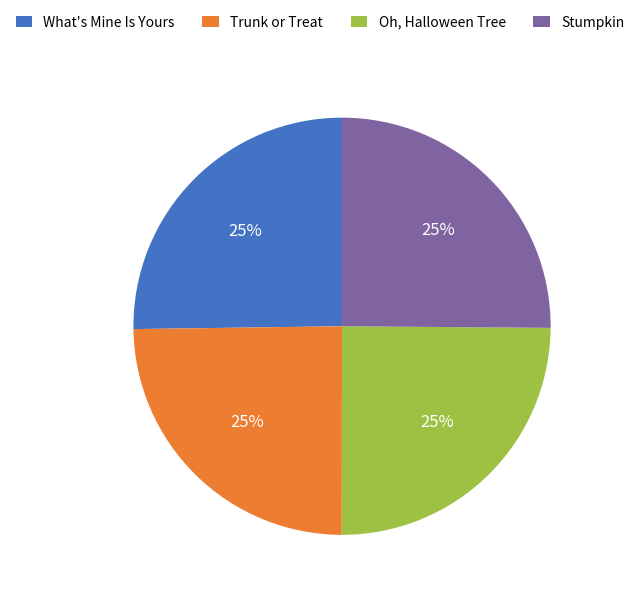

To the nearest percent, what is the combined percentage of Stumpkin and Trunk or Treat?

50%